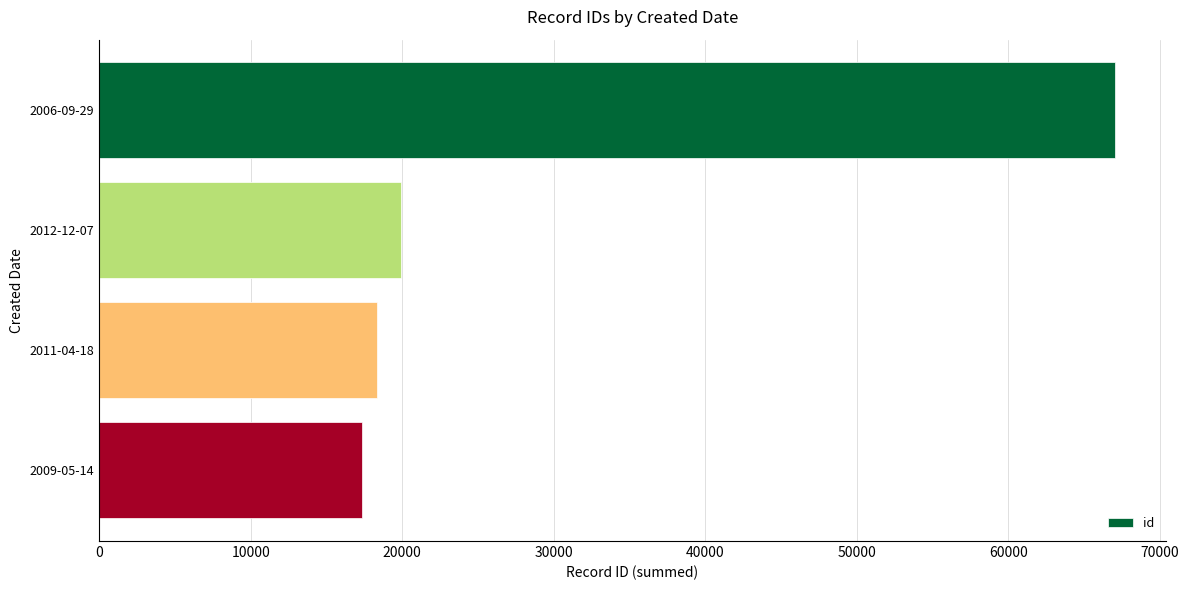

What is the difference between the maximum and minimum values?

49689